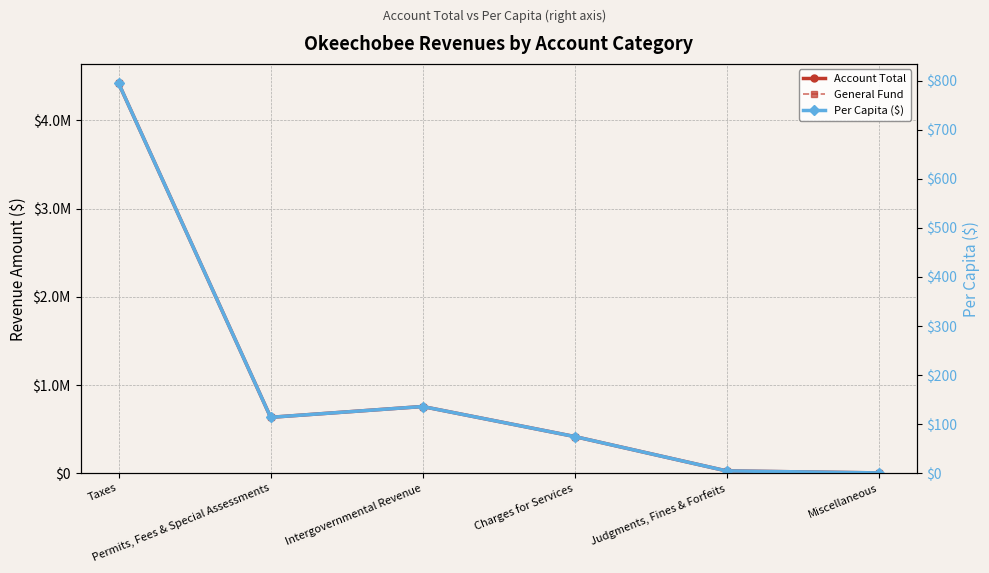

What position from the right is Miscellaneous?

1